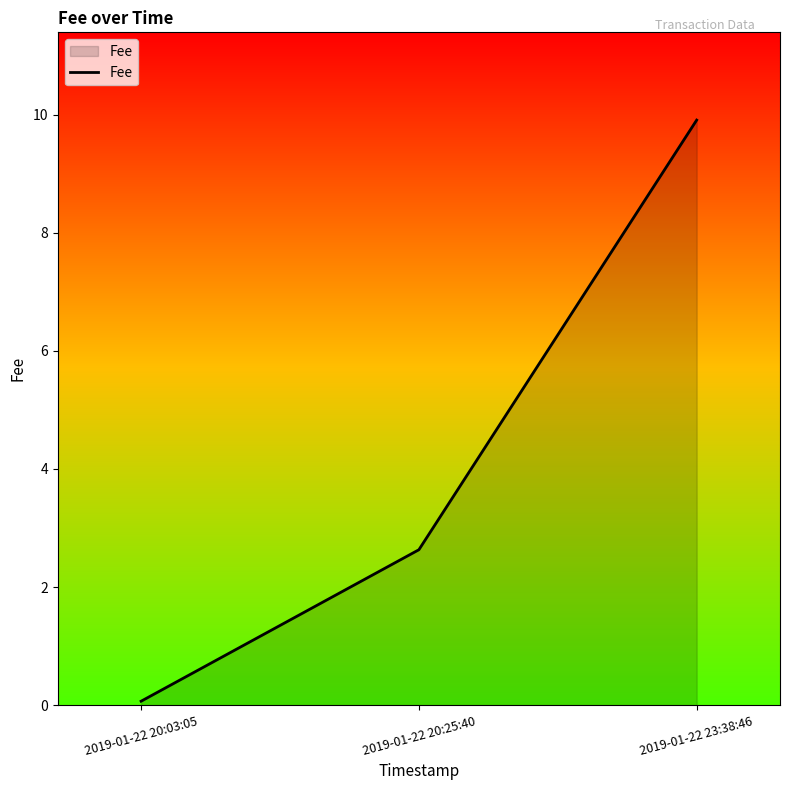

Rank the categories by value from lowest to highest.

2019-01-22 20:03:05, 2019-01-22 20:25:40, 2019-01-22 23:38:46